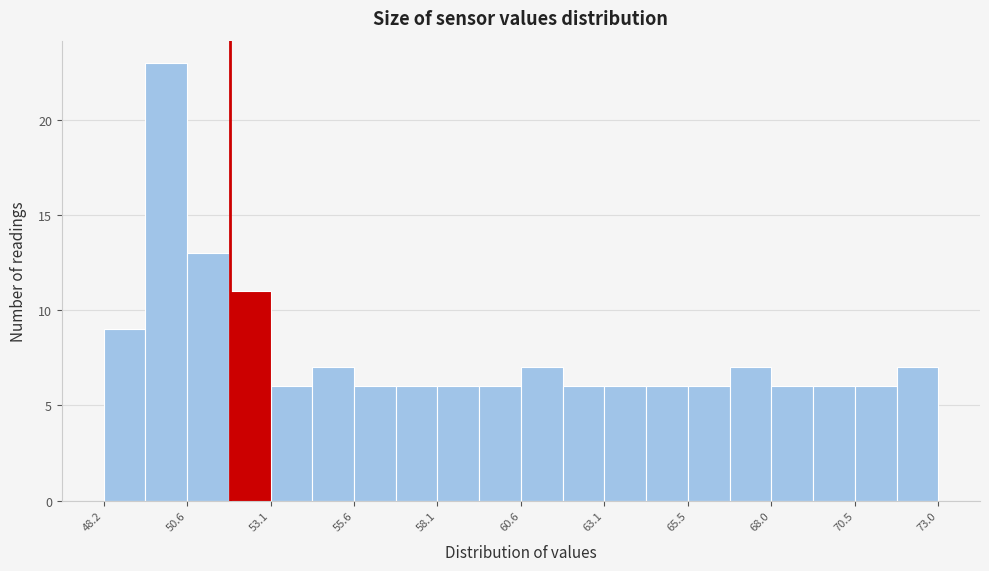

Around what value on the x-axis is the tallest bar? Give the approximate position of its centre, as read against the axis.

50.0